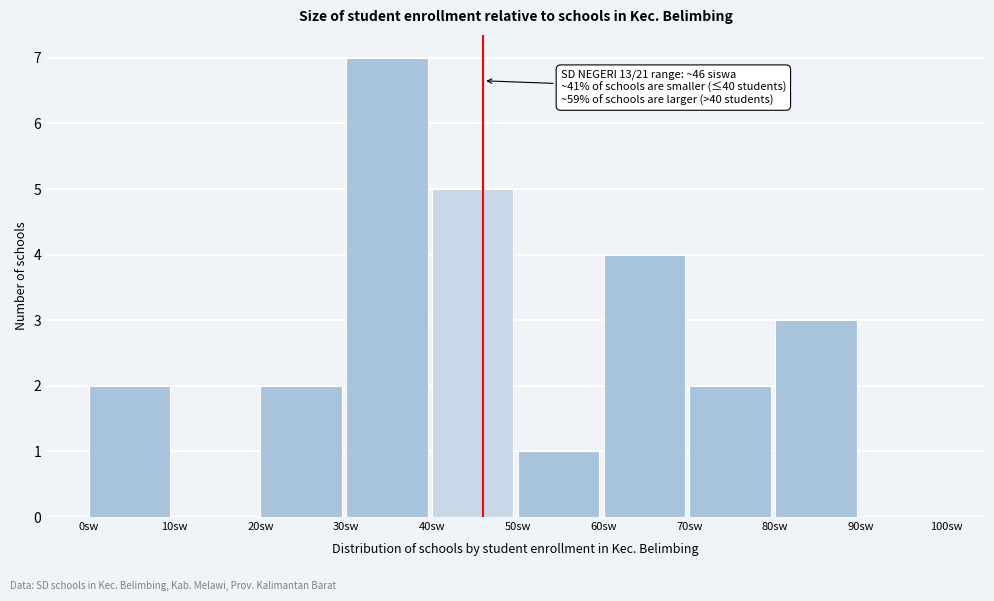

Over which range of the x-axis is the bar tallest?

30 to 40